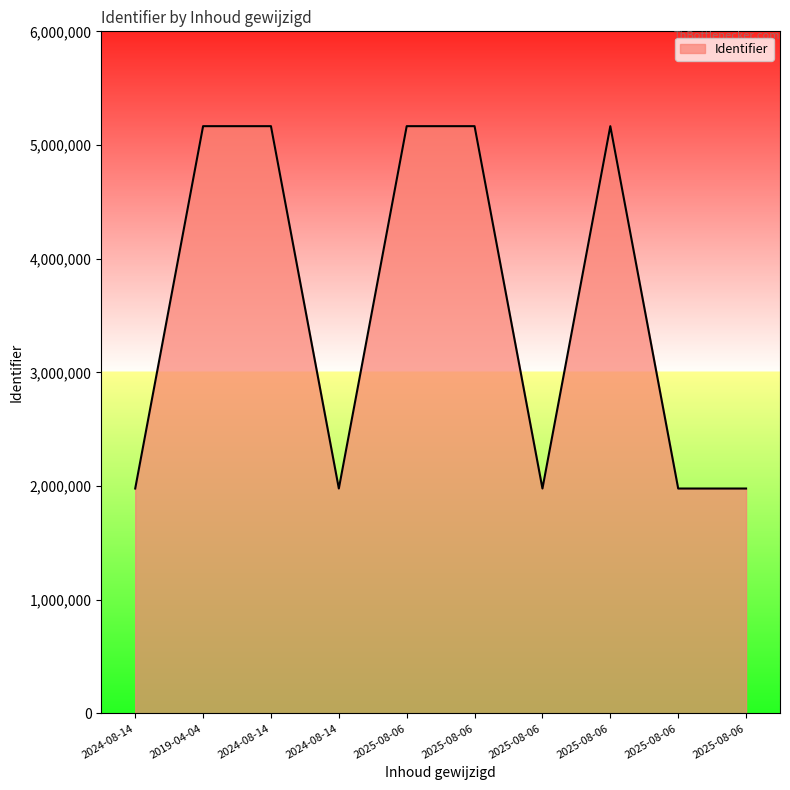

What is the approximate value at 2025-08-06, to the nearest 10?

1978430